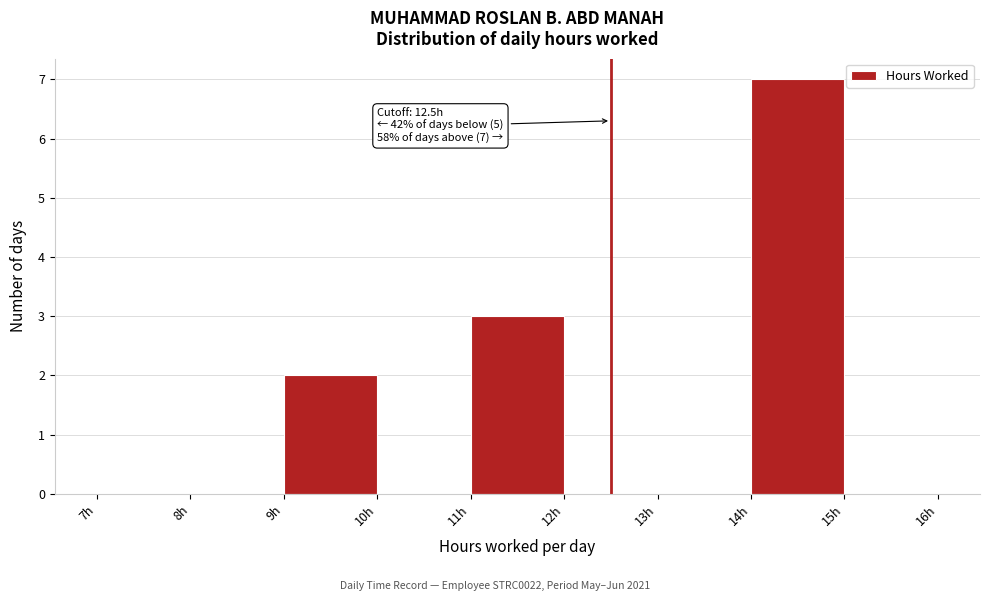

Over which range of the x-axis is the bar tallest?

14 to 15